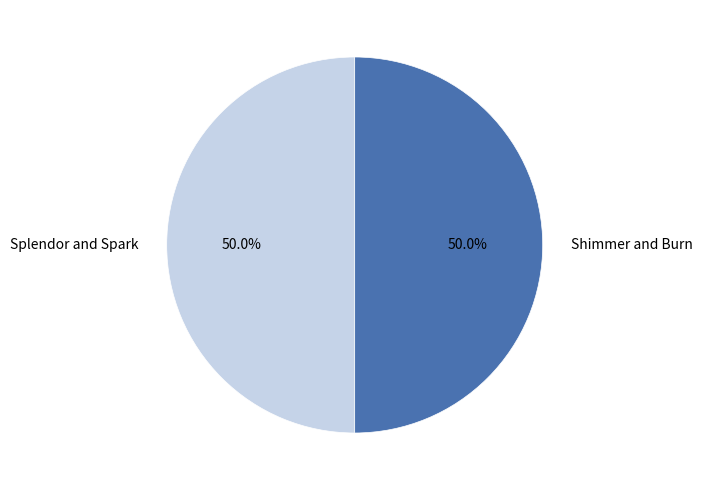

How much of the chart is everything except Shimmer and Burn?

50.0%